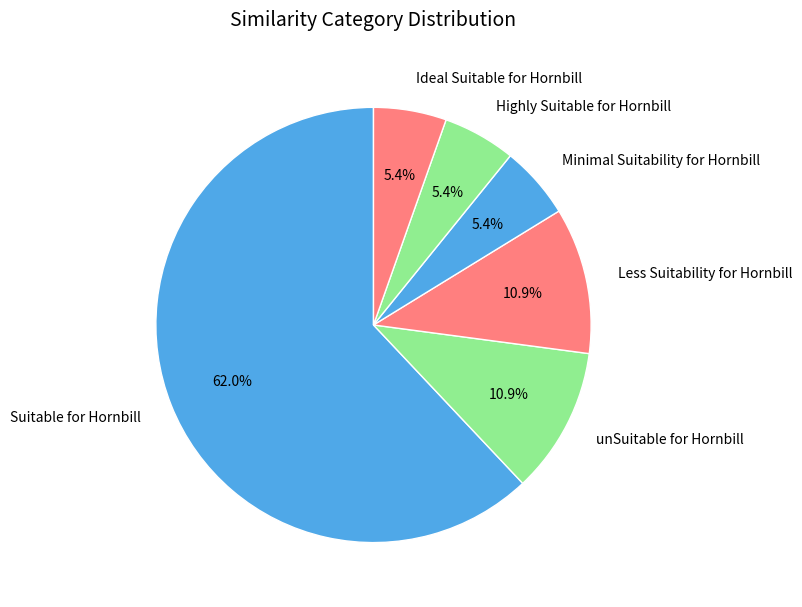

Which category has the biggest portion of the pie?

Suitable for Hornbill